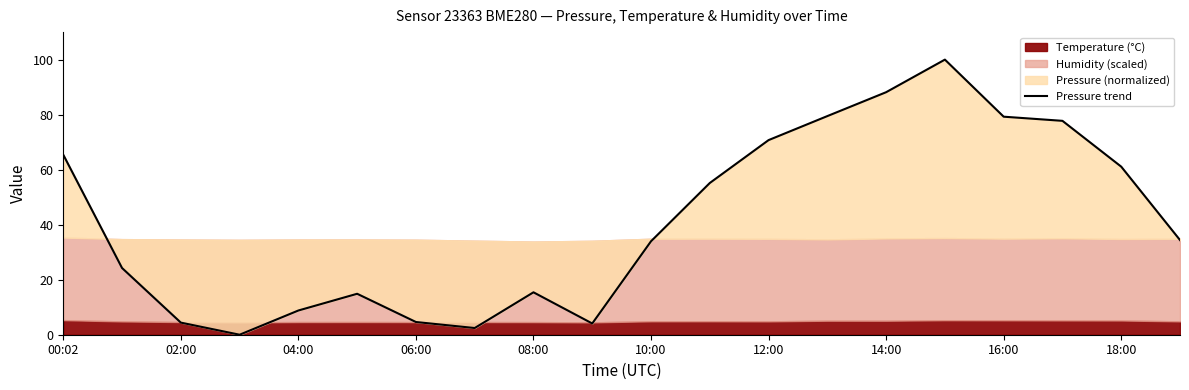

Which has a higher value, 04:00 or 15?

15